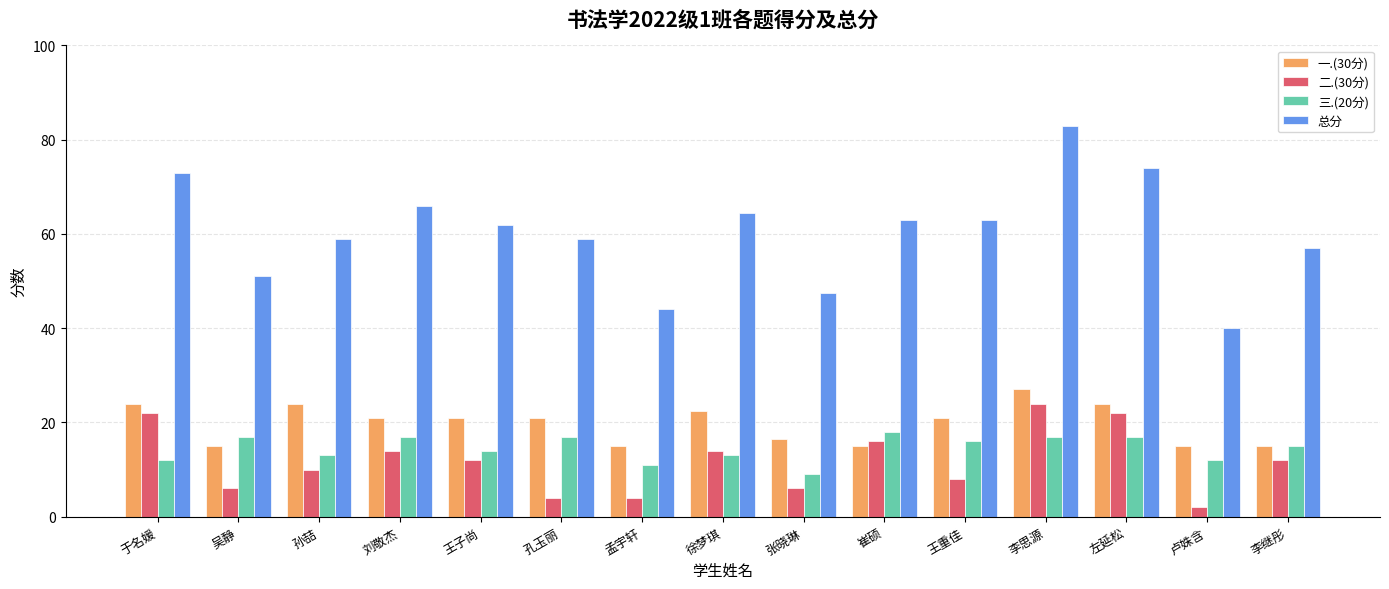

Which series has the widest spread of values?

总分